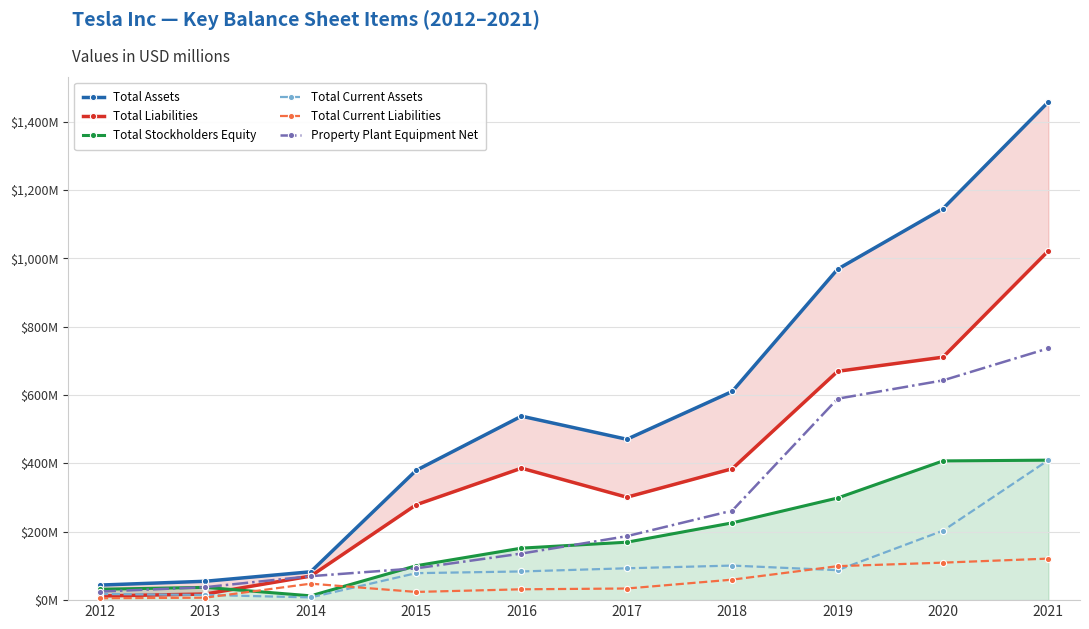

The value of Property Plant Equipment Net at 2017 is 256.5. True or false?

False